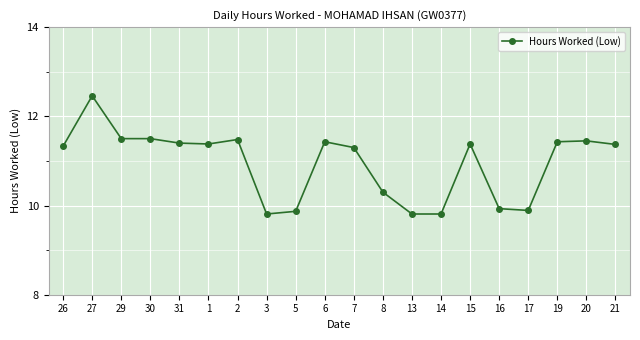

What is the sum of the values at 15 and 7?

22.7